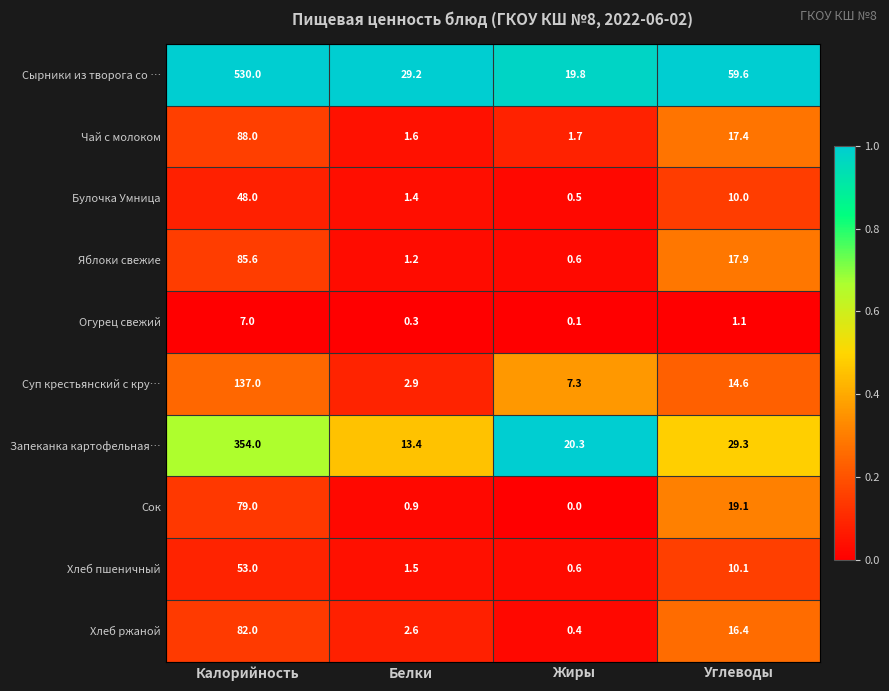

Which series changed the most between Белки and Жиры?

Сырники из творога со …